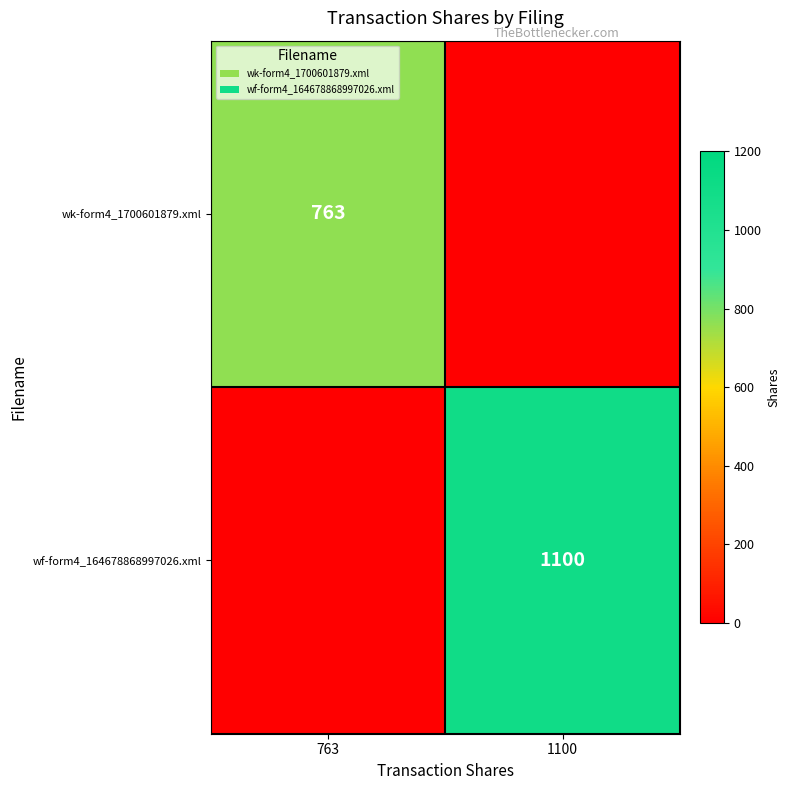

The value of wf-form4_164678868997026.xml at 1100 is 517. True or false?

False